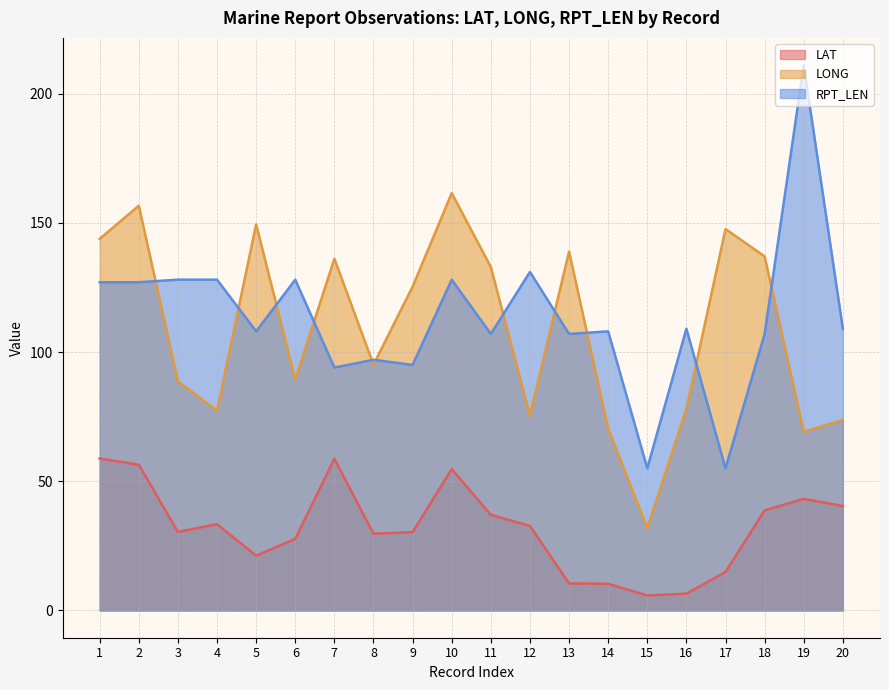

Which series has the largest total across all categories?

RPT_LEN